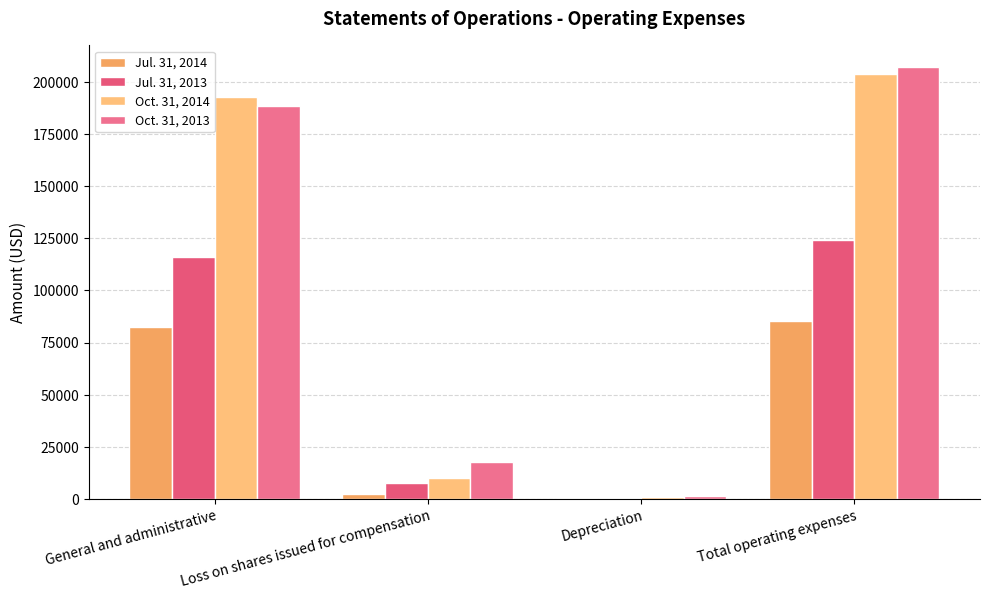

Reading left to right, extract all data points from this chart.

Jul. 31, 2014: 82350	2584	497	85431
Jul. 31, 2013: 115791	7735	653	124179
Oct. 31, 2014: 192711	10028	964	203703
Oct. 31, 2013: 188141	17535	1304	206980